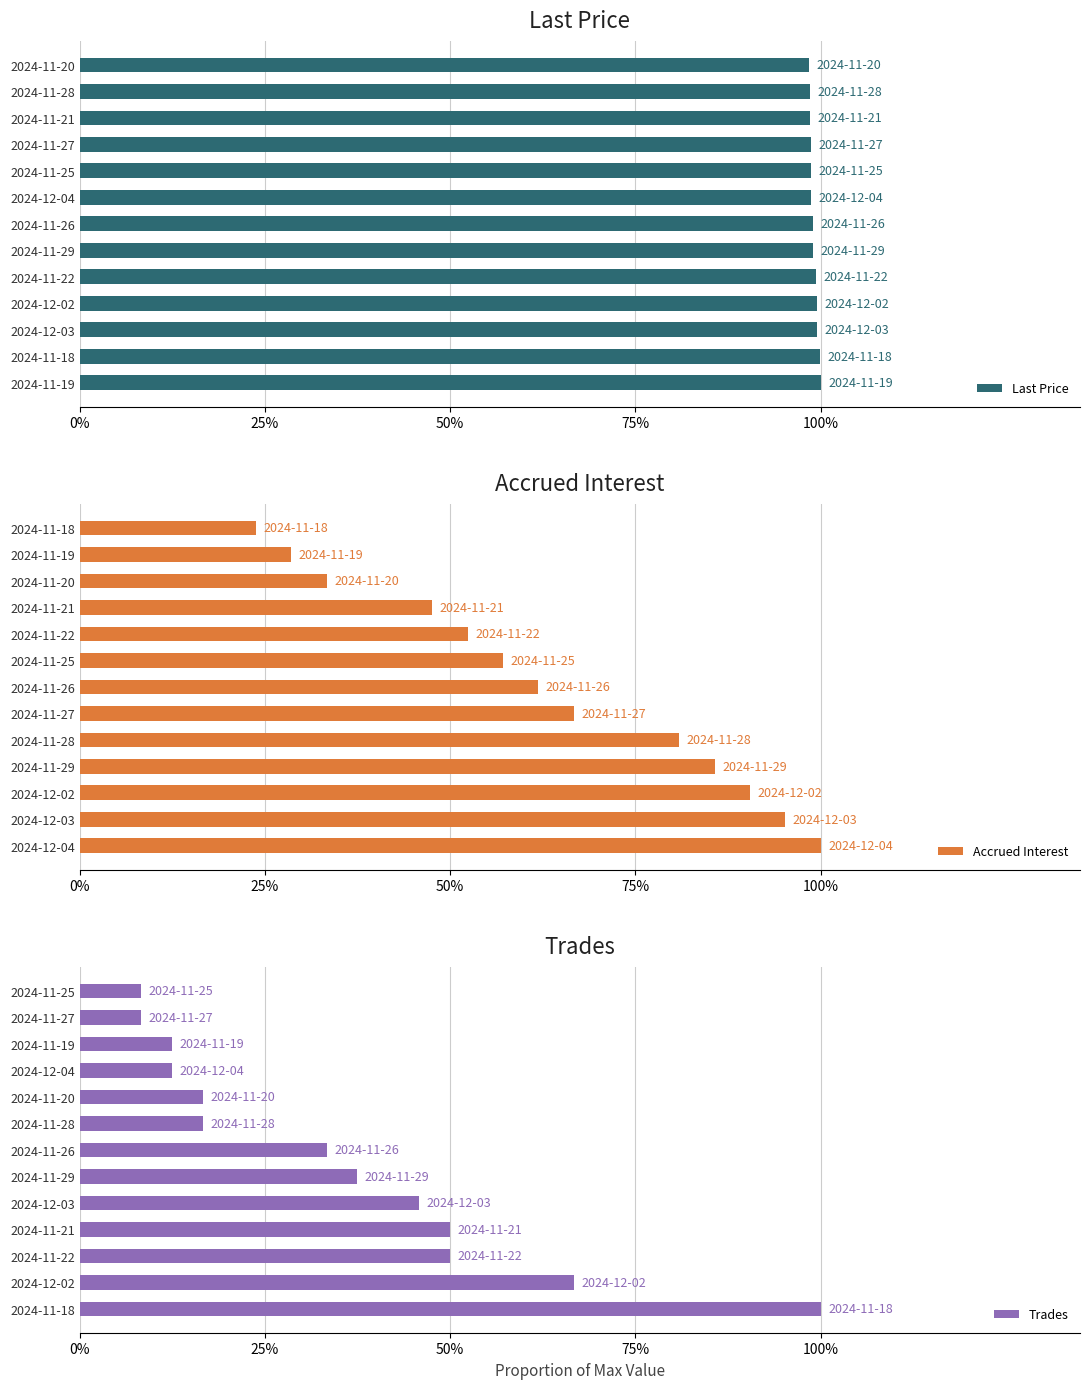

What is the approximate value of Accrued Interest at 2024-11-26?

0.6